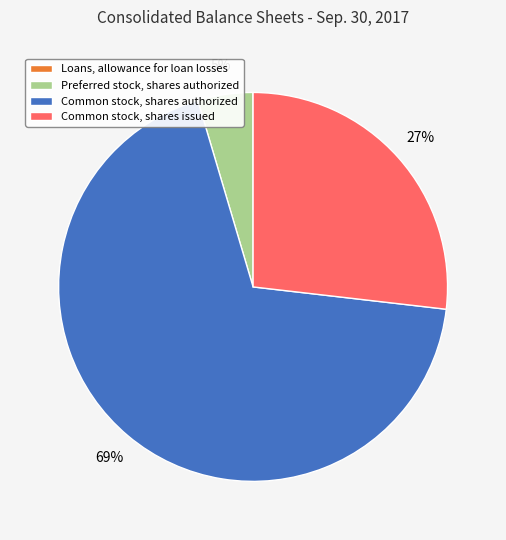

The Common stock, shares authorized slice represents 78% of the pie. True or false?

False